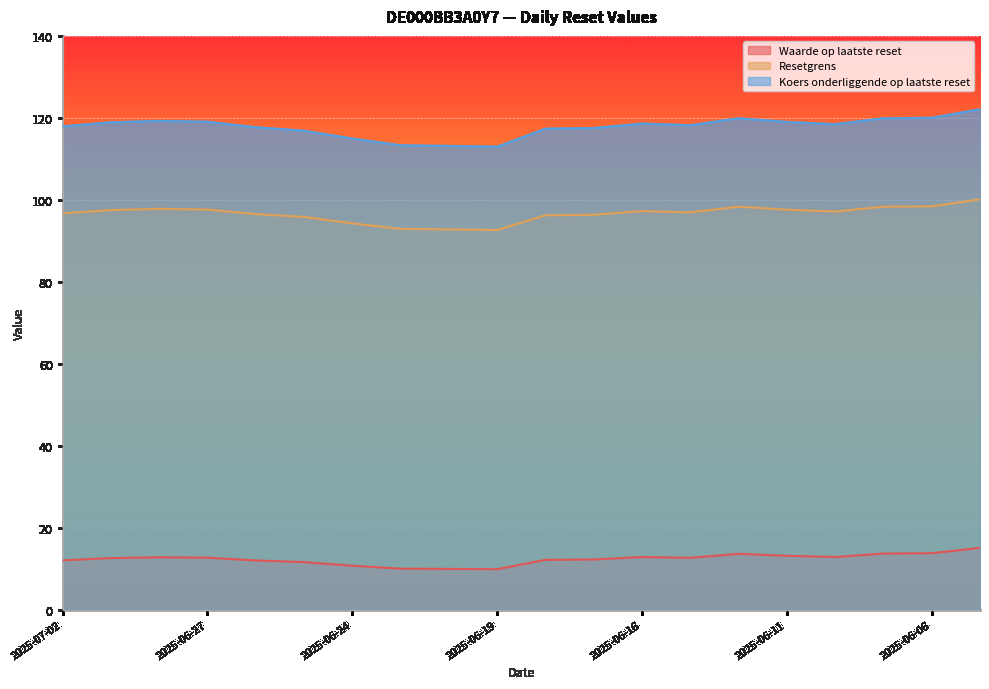

What is the smallest value displayed?

9.9